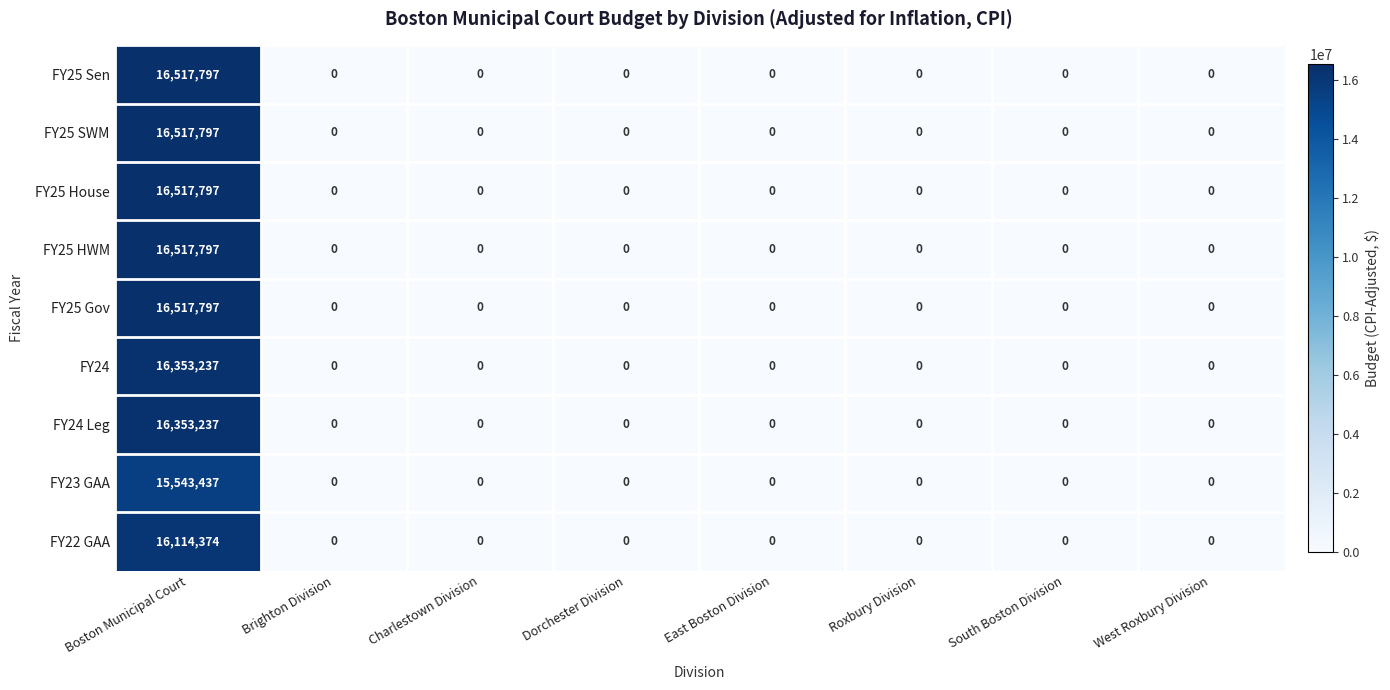

At which category is the sum across all series the highest?

Boston Municipal Court